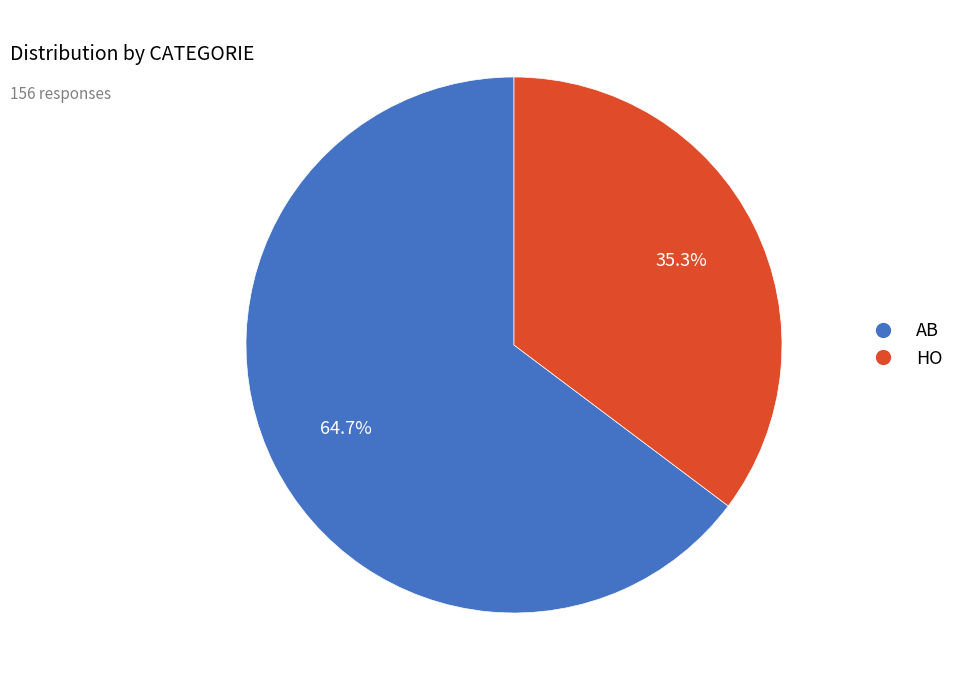

Is there a majority slice in this chart?

Yes